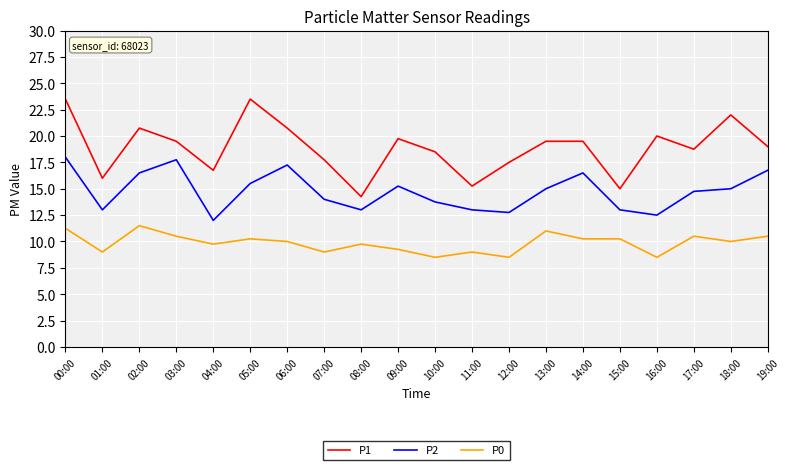

True or false: P1 and P2 intersect in this chart.

False